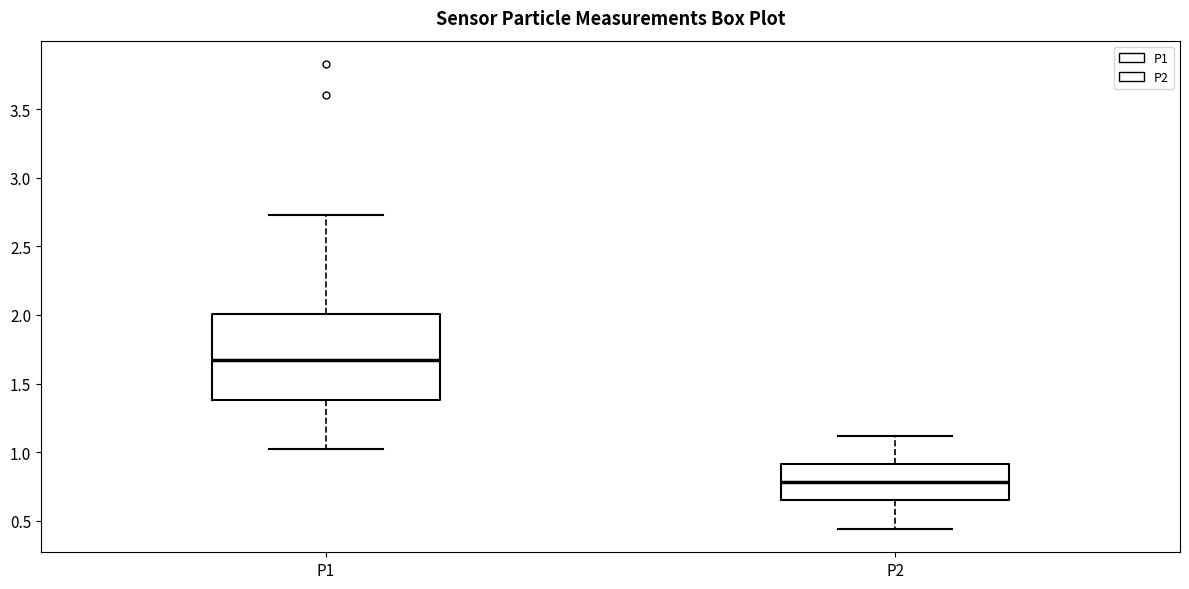

Reading left to right, read every box against the y-axis: the position of its median line, the range the box covers, and the ends of its whiskers. The values are not printed on the chart, so give them approximately, as read against the axis.

P1: median 1.70, box 1.40 to 2.00, whiskers 1.00 to 2.75
P2: median 0.80, box 0.65 to 0.90, whiskers 0.45 to 1.10